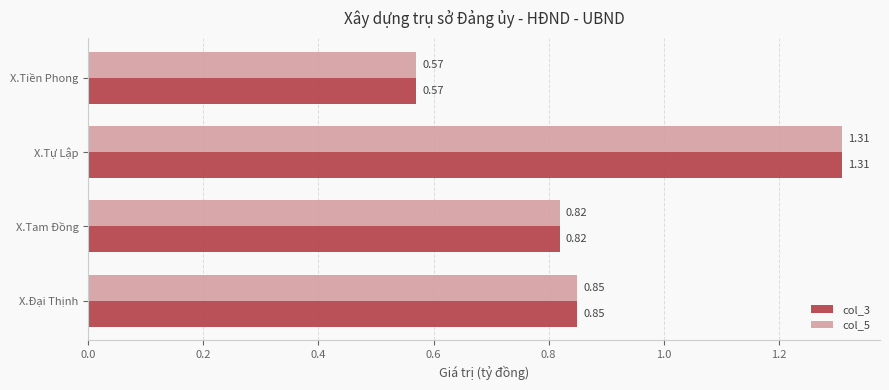

Which category has the lowest value across all series?

X.Tiền Phong